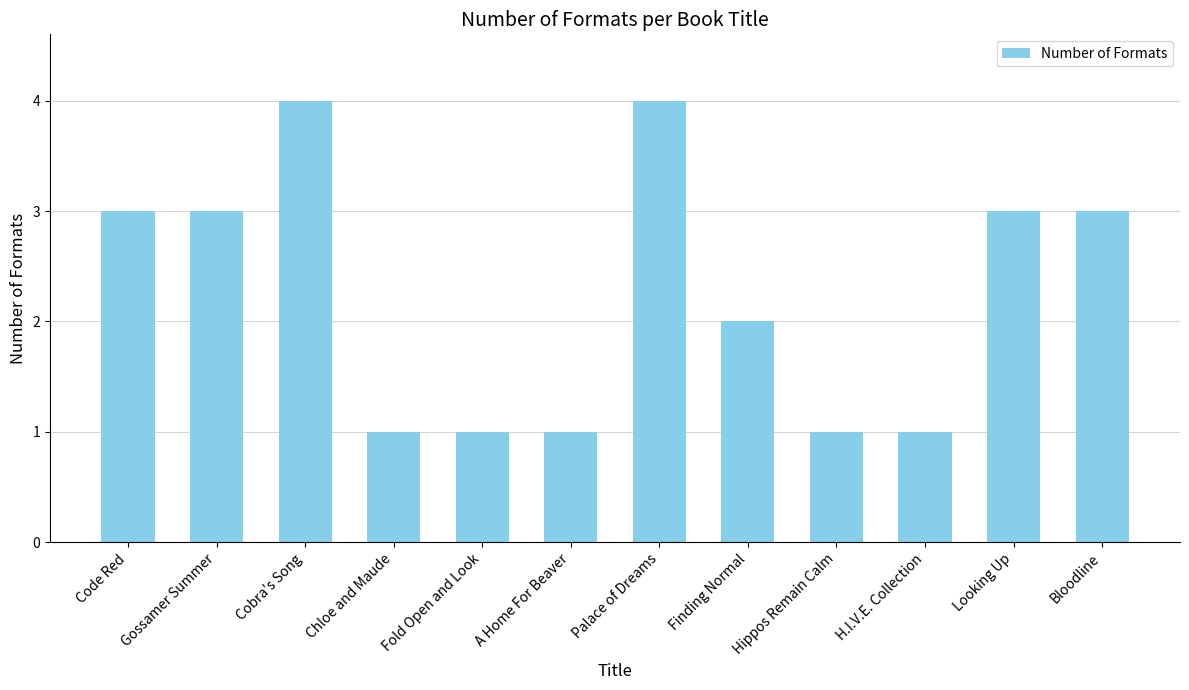

What is the sum of the values at Cobra's Song and Gossamer Summer?

7